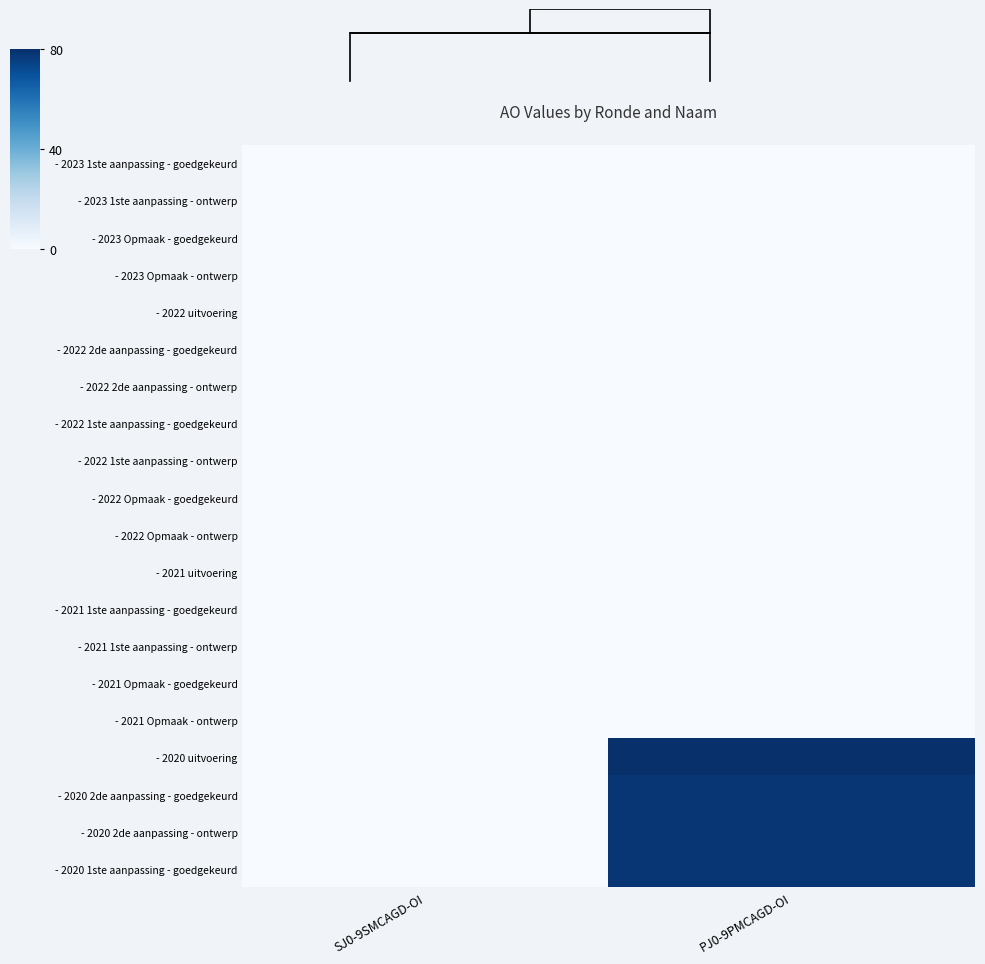

Rank the series by their maximum value, from highest to lowest.

- 2020 uitvoering, - 2020 2de aanpassing - goedgekeurd, - 2020 2de aanpassing - ontwerp, - 2020 1ste aanpassing - goedgekeurd, - 2023 1ste aanpassing - goedgekeurd, - 2023 1ste aanpassing - ontwerp, - 2023 Opmaak - goedgekeurd, - 2023 Opmaak - ontwerp, - 2022 uitvoering, - 2022 2de aanpassing - goedgekeurd, - 2022 2de aanpassing - ontwerp, - 2022 1ste aanpassing - goedgekeurd, - 2022 1ste aanpassing - ontwerp, - 2022 Opmaak - goedgekeurd, - 2022 Opmaak - ontwerp, - 2021 uitvoering, - 2021 1ste aanpassing - goedgekeurd, - 2021 1ste aanpassing - ontwerp, - 2021 Opmaak - goedgekeurd, - 2021 Opmaak - ontwerp